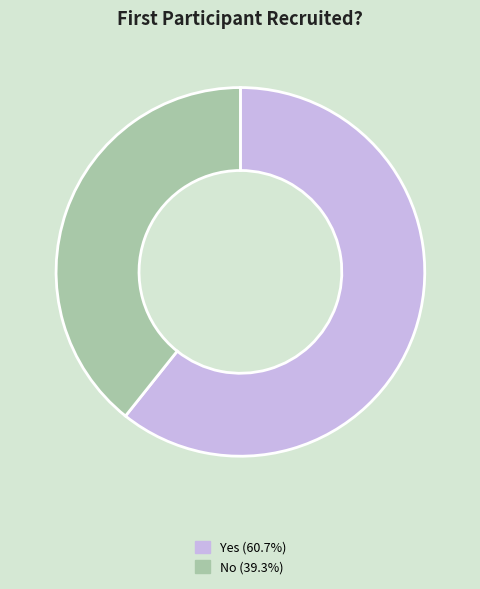

The No slice represents 39% of the pie. True or false?

True